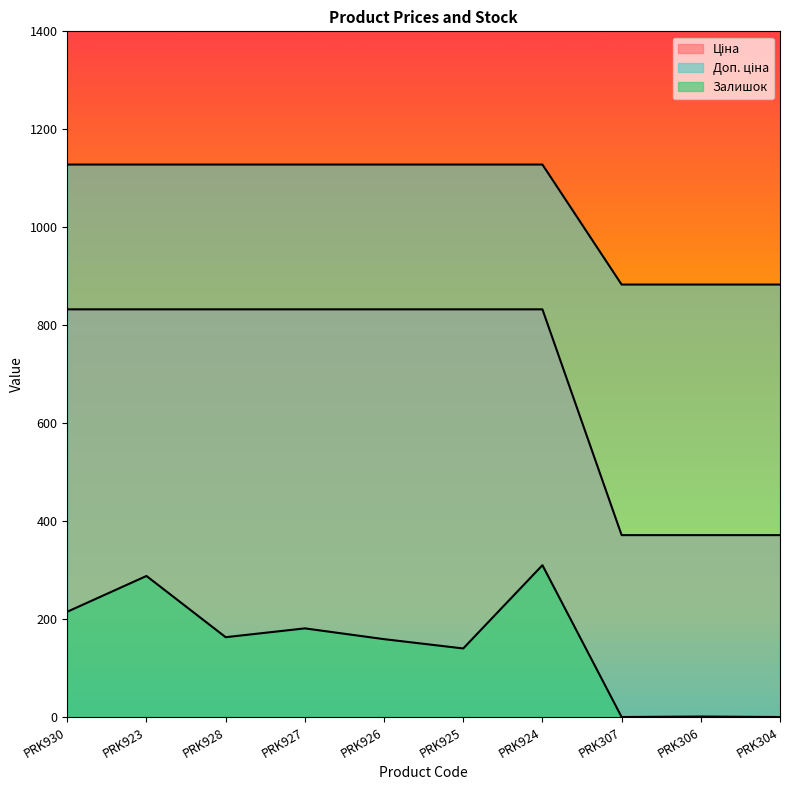

What is the spread (max minus min) of values at PRK926?

969.0